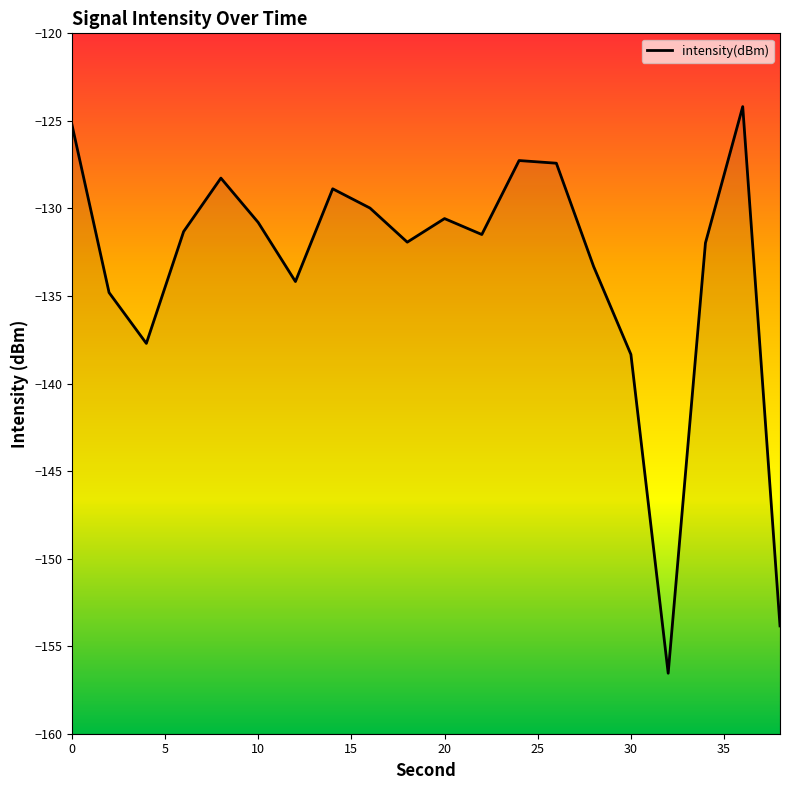

How many data points does each series have?

20